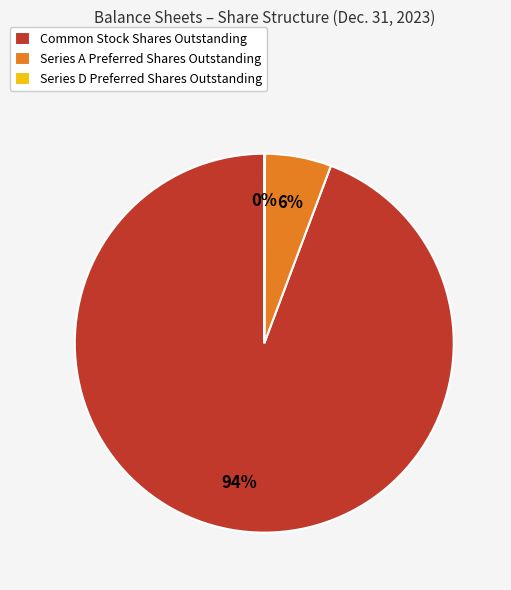

To the nearest percent, what is the difference between the largest and smallest slice percentages?

94%